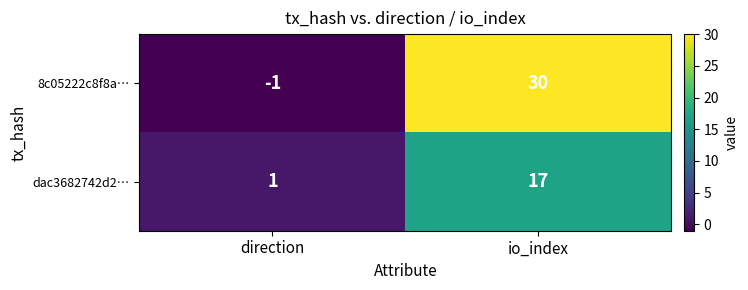

Reading left to right, transcribe all the data shown in this chart.

8c05222c8f8a…: -1	30
dac3682742d2…: 1	17